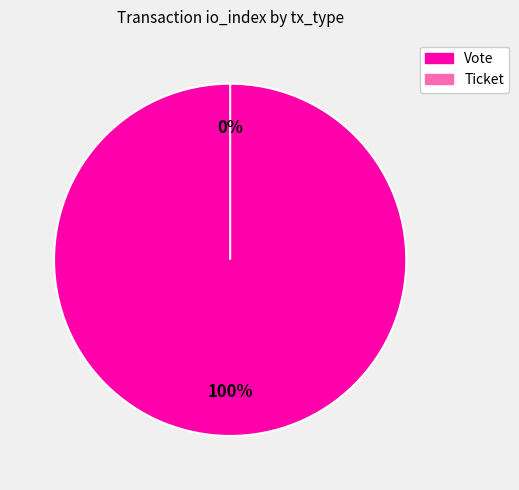

To the nearest percent, what is the average slice percentage?

50%